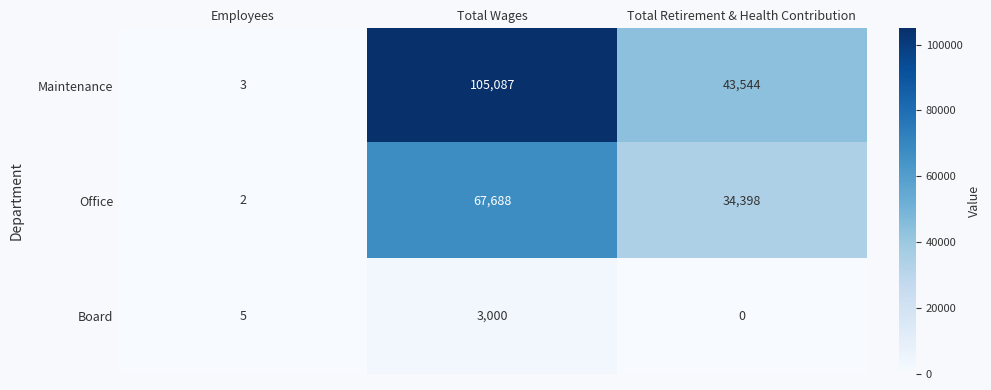

What value does the Board series have at Employees?

5